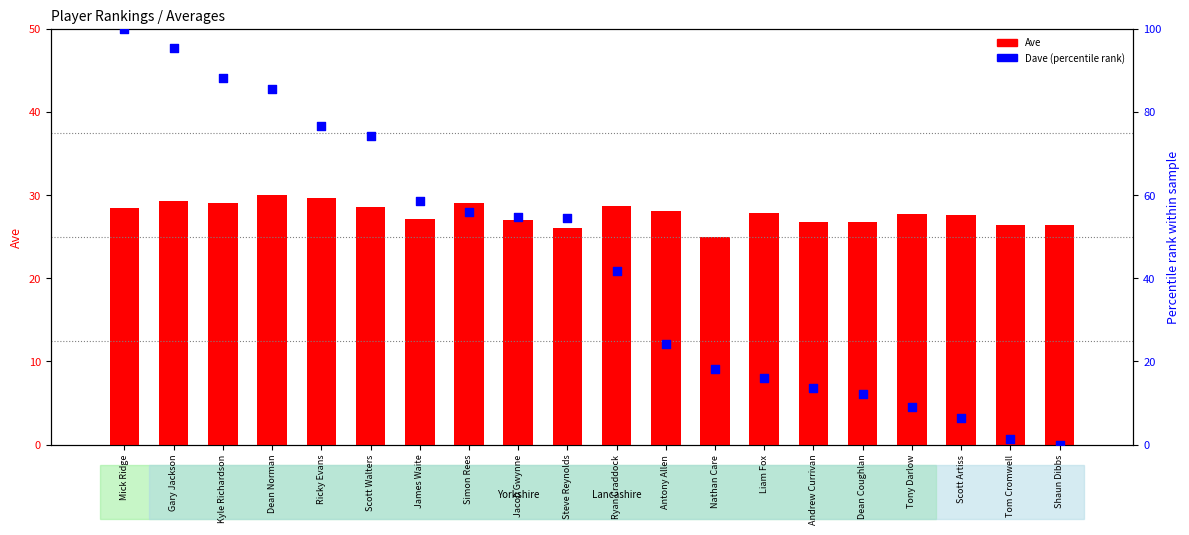

Which series has the widest spread of Y values?

Dave (normalized)